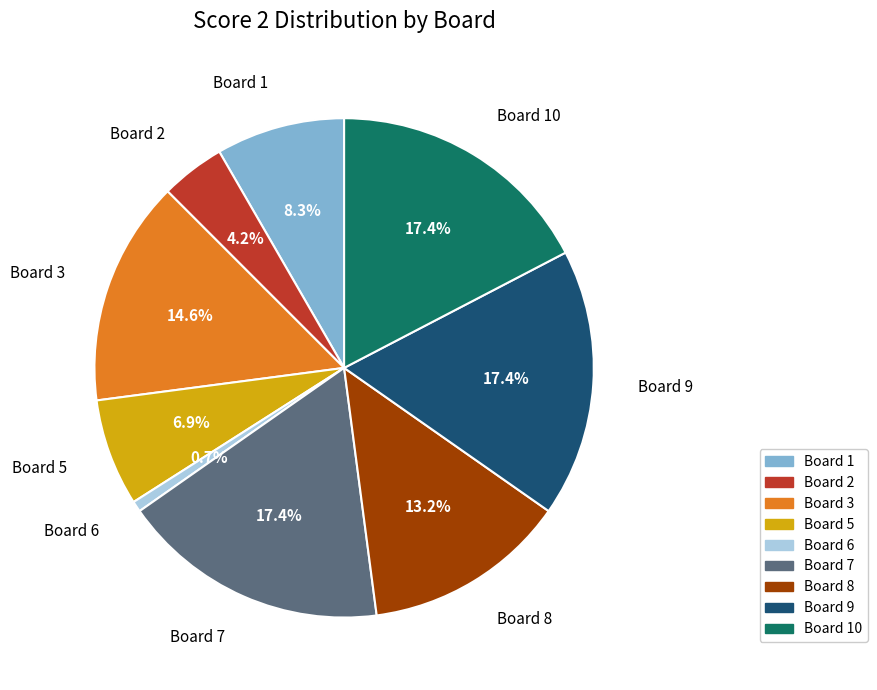

Is it true that Board 6 is 11% of the pie?

False